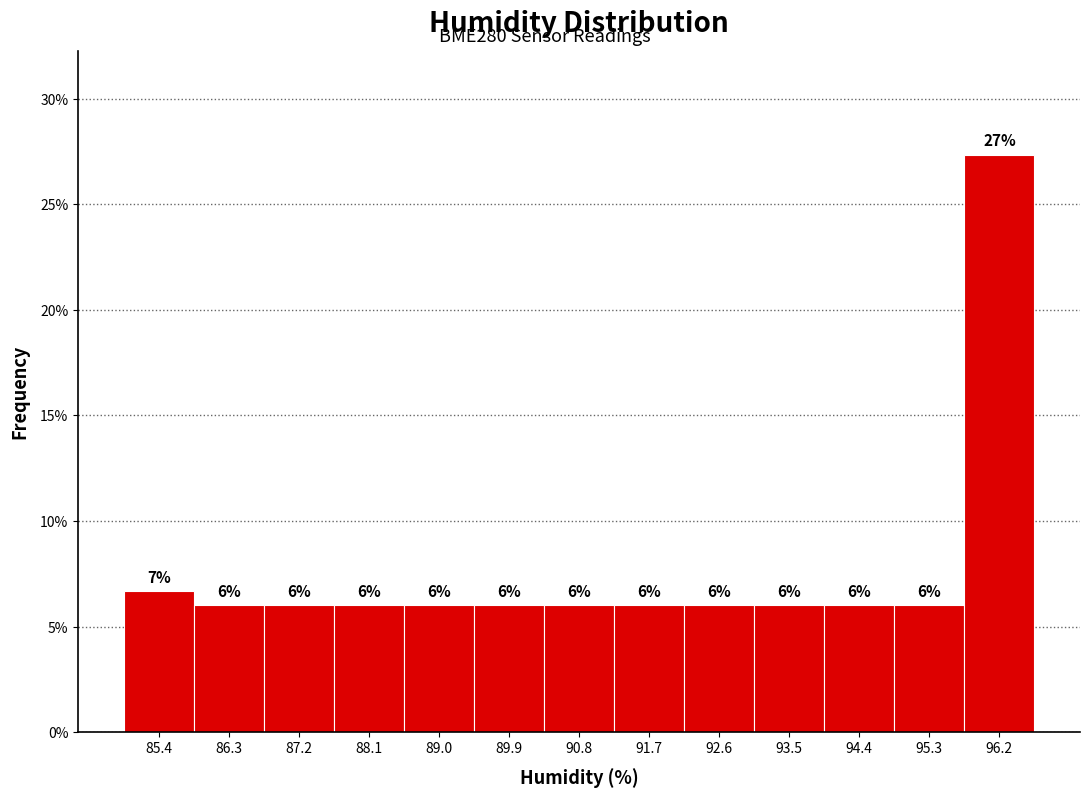

Over which range of the x-axis is the bar tallest?

95.7 to 96.7